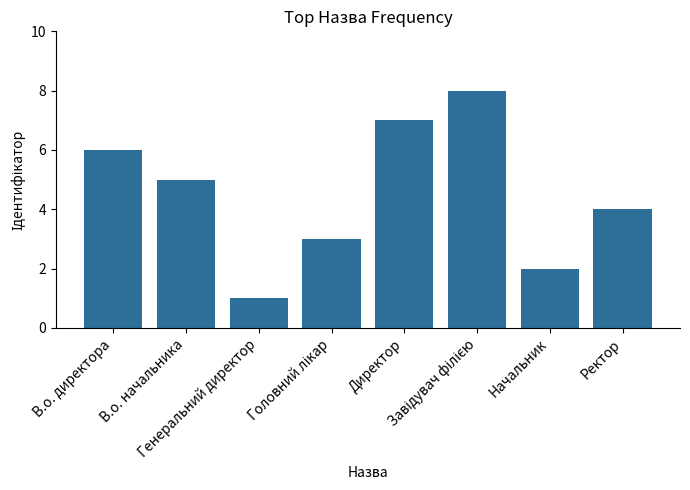

What is the change in value from В.о. начальника to Генеральний директор?

-4